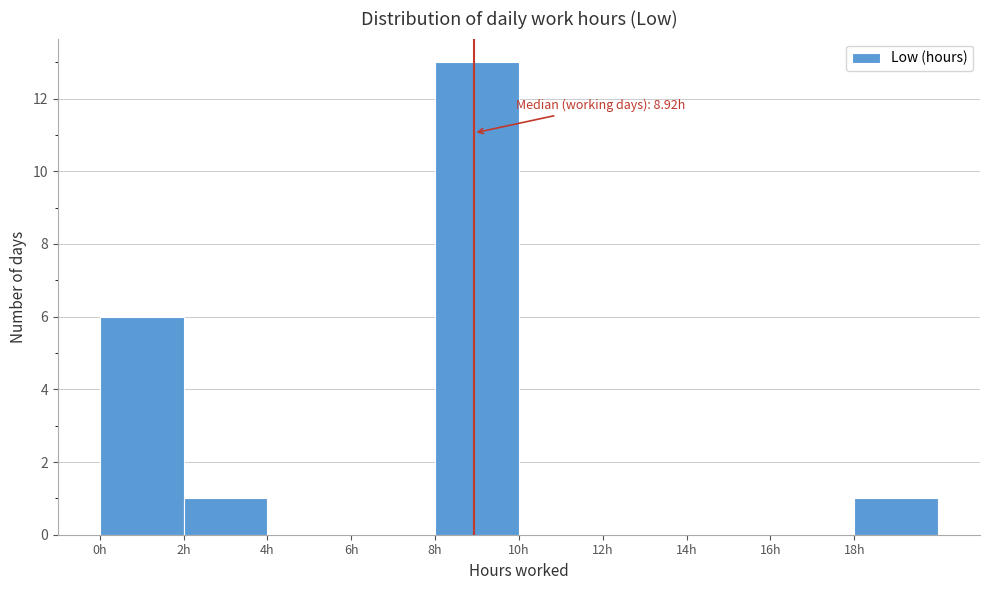

Which range on the x-axis has the tallest bar?

8 to 10